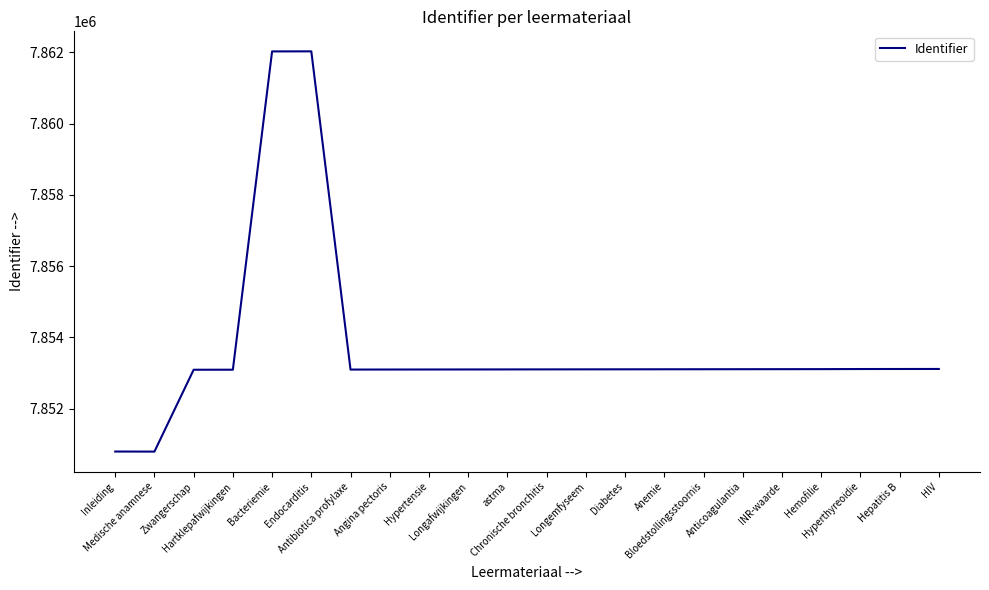

What is the difference between the maximum and minimum values?

11236